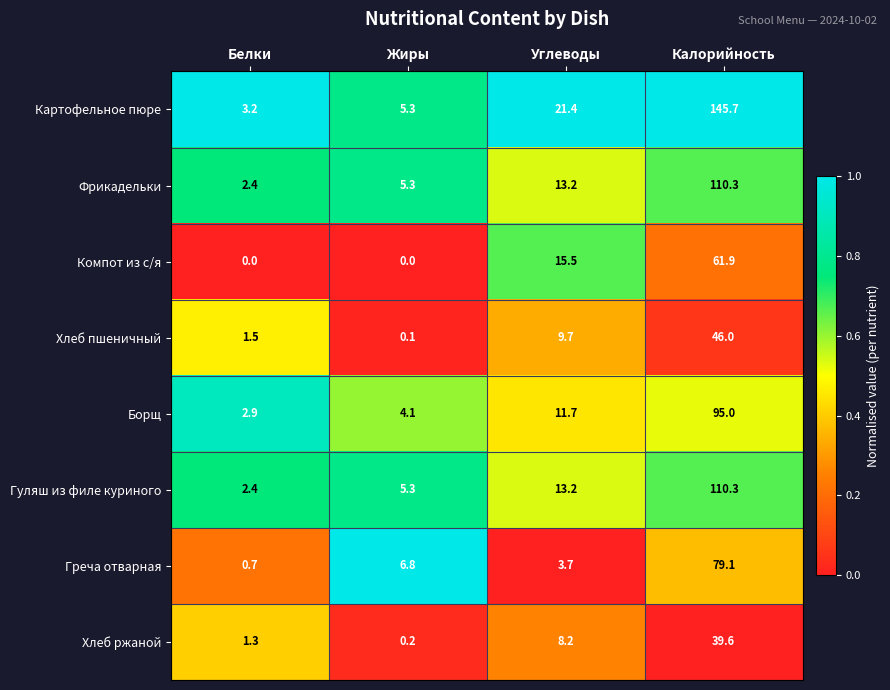

What is the sum of all Хлеб ржаной values?

49.3